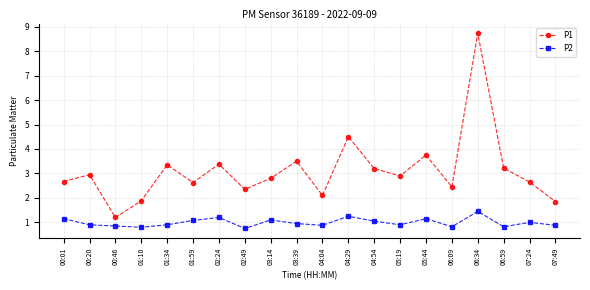

What is the value of the P2 point at the 19th from the left?

1.0